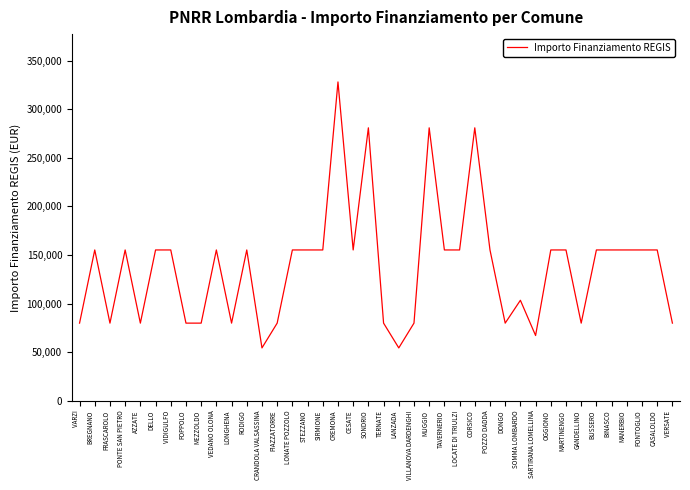

What is the difference between the second highest and second lowest values?

226520